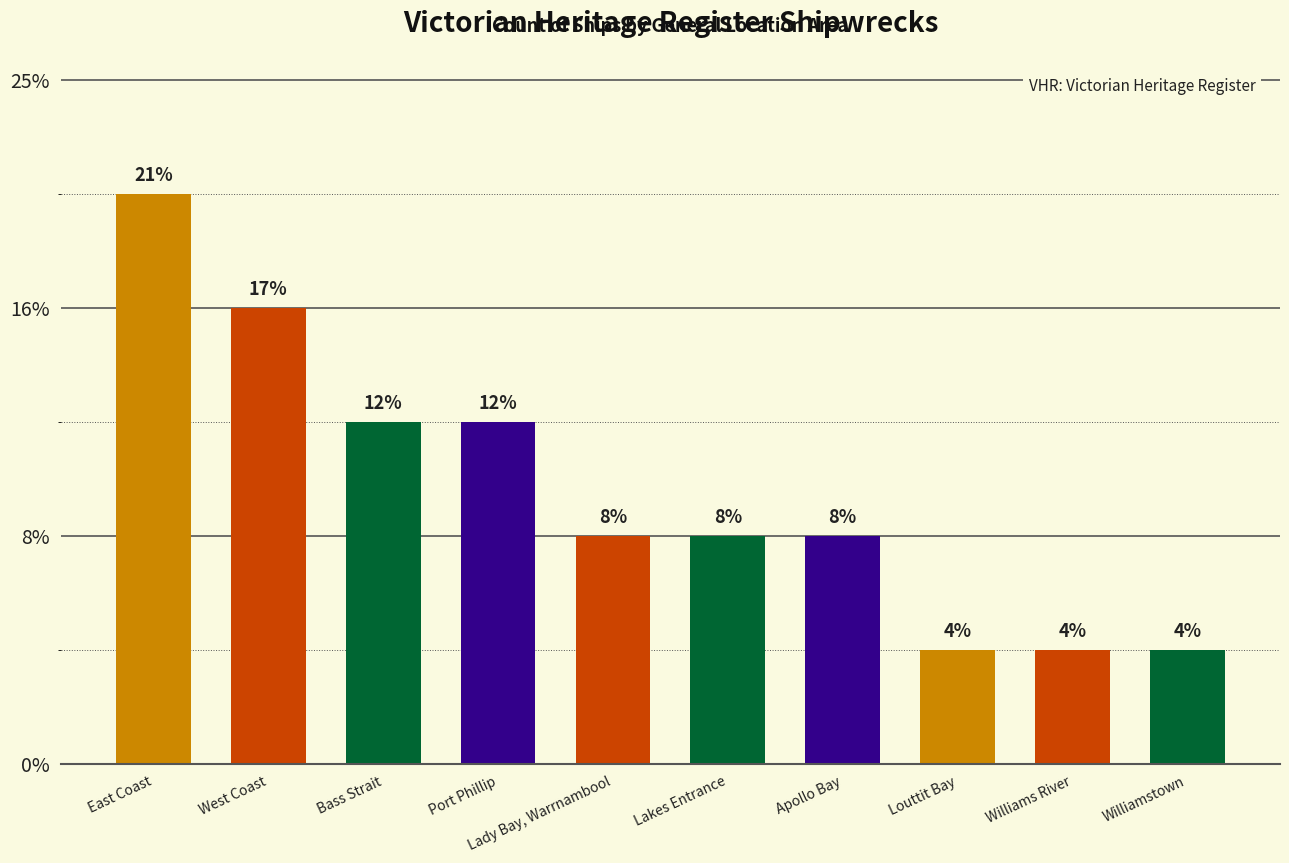

Are the bars grouped side by side (vs. stacked)?

No